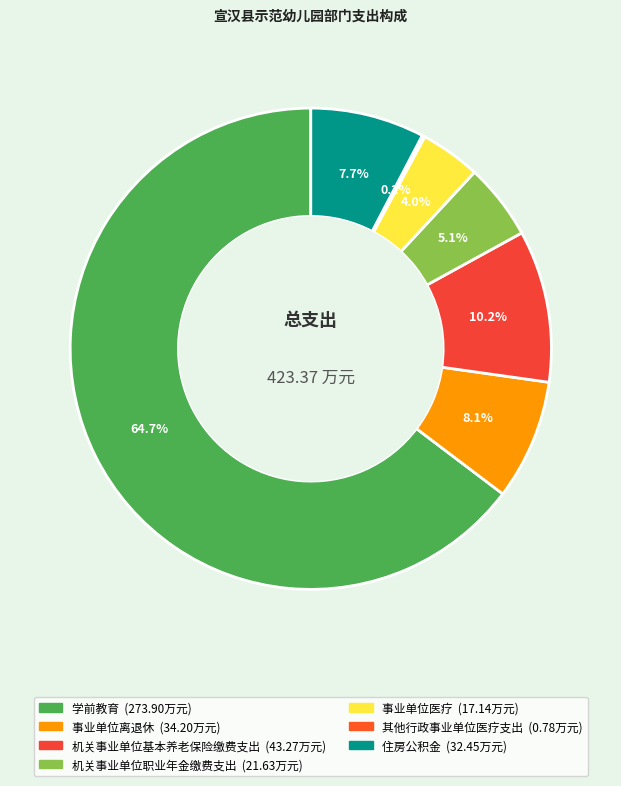

What is the majority slice?

学前教育